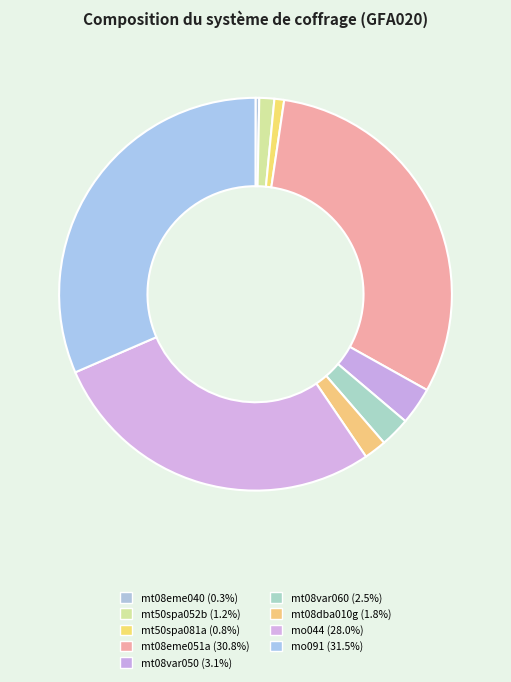

The mo091 slice represents 45% of the pie. True or false?

False